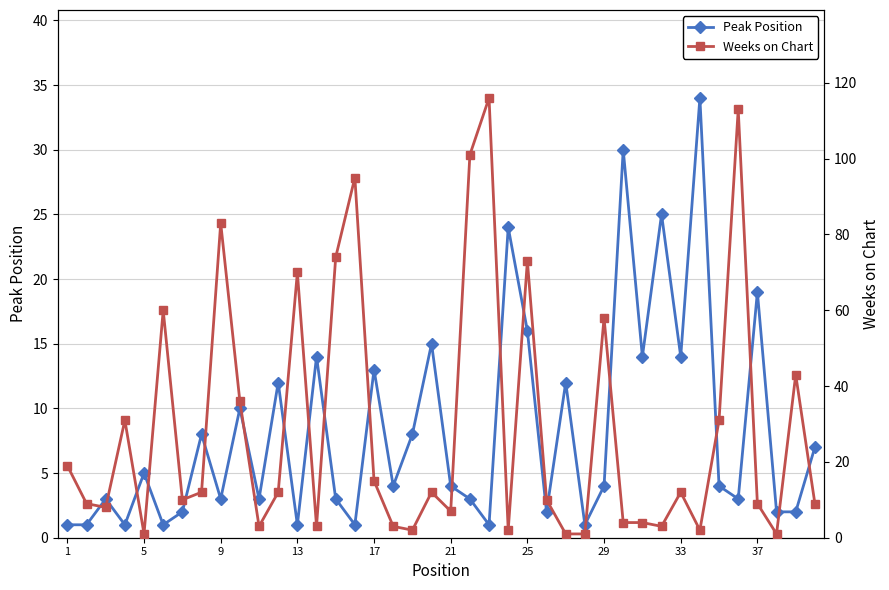

How many lines are shown in the chart?

2